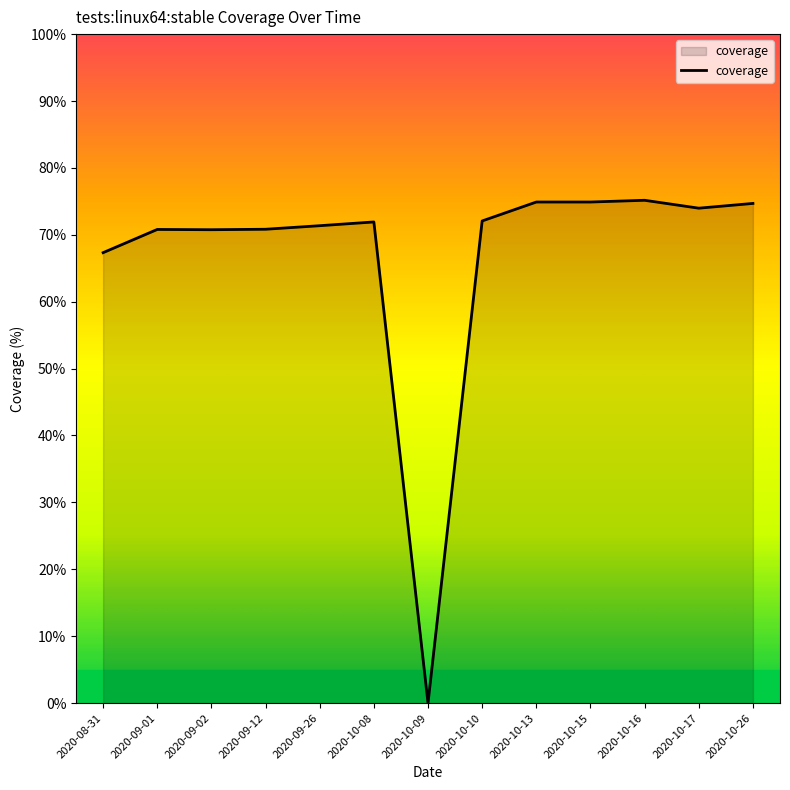

Is it true that the value at 2020-10-16 is 75.2?

True